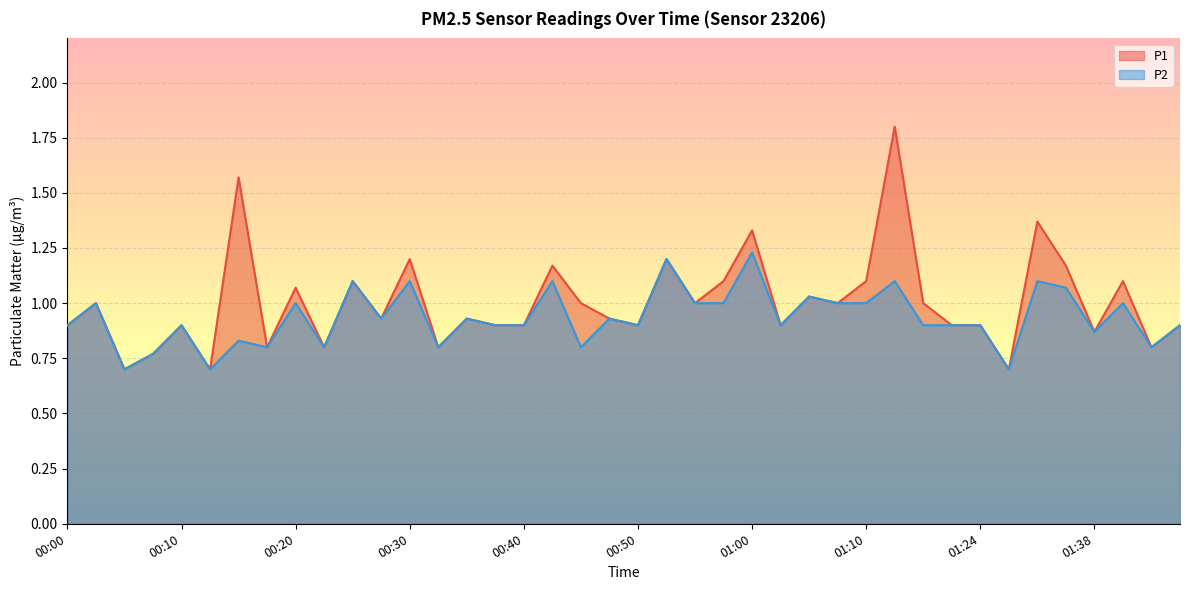

Reading right to left, extract all data points from this chart.

P1: 01:45=0.9	01:43=0.8	01:40=1.1	01:38=0.9	01:35=1.2	01:32=1.4	01:30=0.7	01:24=0.9	01:17=0.9	01:15=1.0	01:12=1.8	01:10=1.1	01:07=1.0	01:05=1.0	01:02=0.9	01:00=1.3	00:57=1.1	00:55=1.0	00:52=1.2	00:50=0.9	00:47=0.9	00:45=1.0	00:42=1.2	00:40=0.9	00:37=0.9	00:35=0.9	00:32=0.8	00:30=1.2	00:27=0.9	00:25=1.1	00:22=0.8	00:20=1.1	00:17=0.8	00:15=1.6	00:12=0.7	00:10=0.9	00:07=0.8	00:05=0.7	00:02=1.0	00:00=0.9
P2: 01:45=0.9	01:43=0.8	01:40=1.0	01:38=0.9	01:35=1.1	01:32=1.1	01:30=0.7	01:24=0.9	01:17=0.9	01:15=0.9	01:12=1.1	01:10=1.0	01:07=1.0	01:05=1.0	01:02=0.9	01:00=1.2	00:57=1.0	00:55=1.0	00:52=1.2	00:50=0.9	00:47=0.9	00:45=0.8	00:42=1.1	00:40=0.9	00:37=0.9	00:35=0.9	00:32=0.8	00:30=1.1	00:27=0.9	00:25=1.1	00:22=0.8	00:20=1.0	00:17=0.8	00:15=0.8	00:12=0.7	00:10=0.9	00:07=0.8	00:05=0.7	00:02=1.0	00:00=0.9